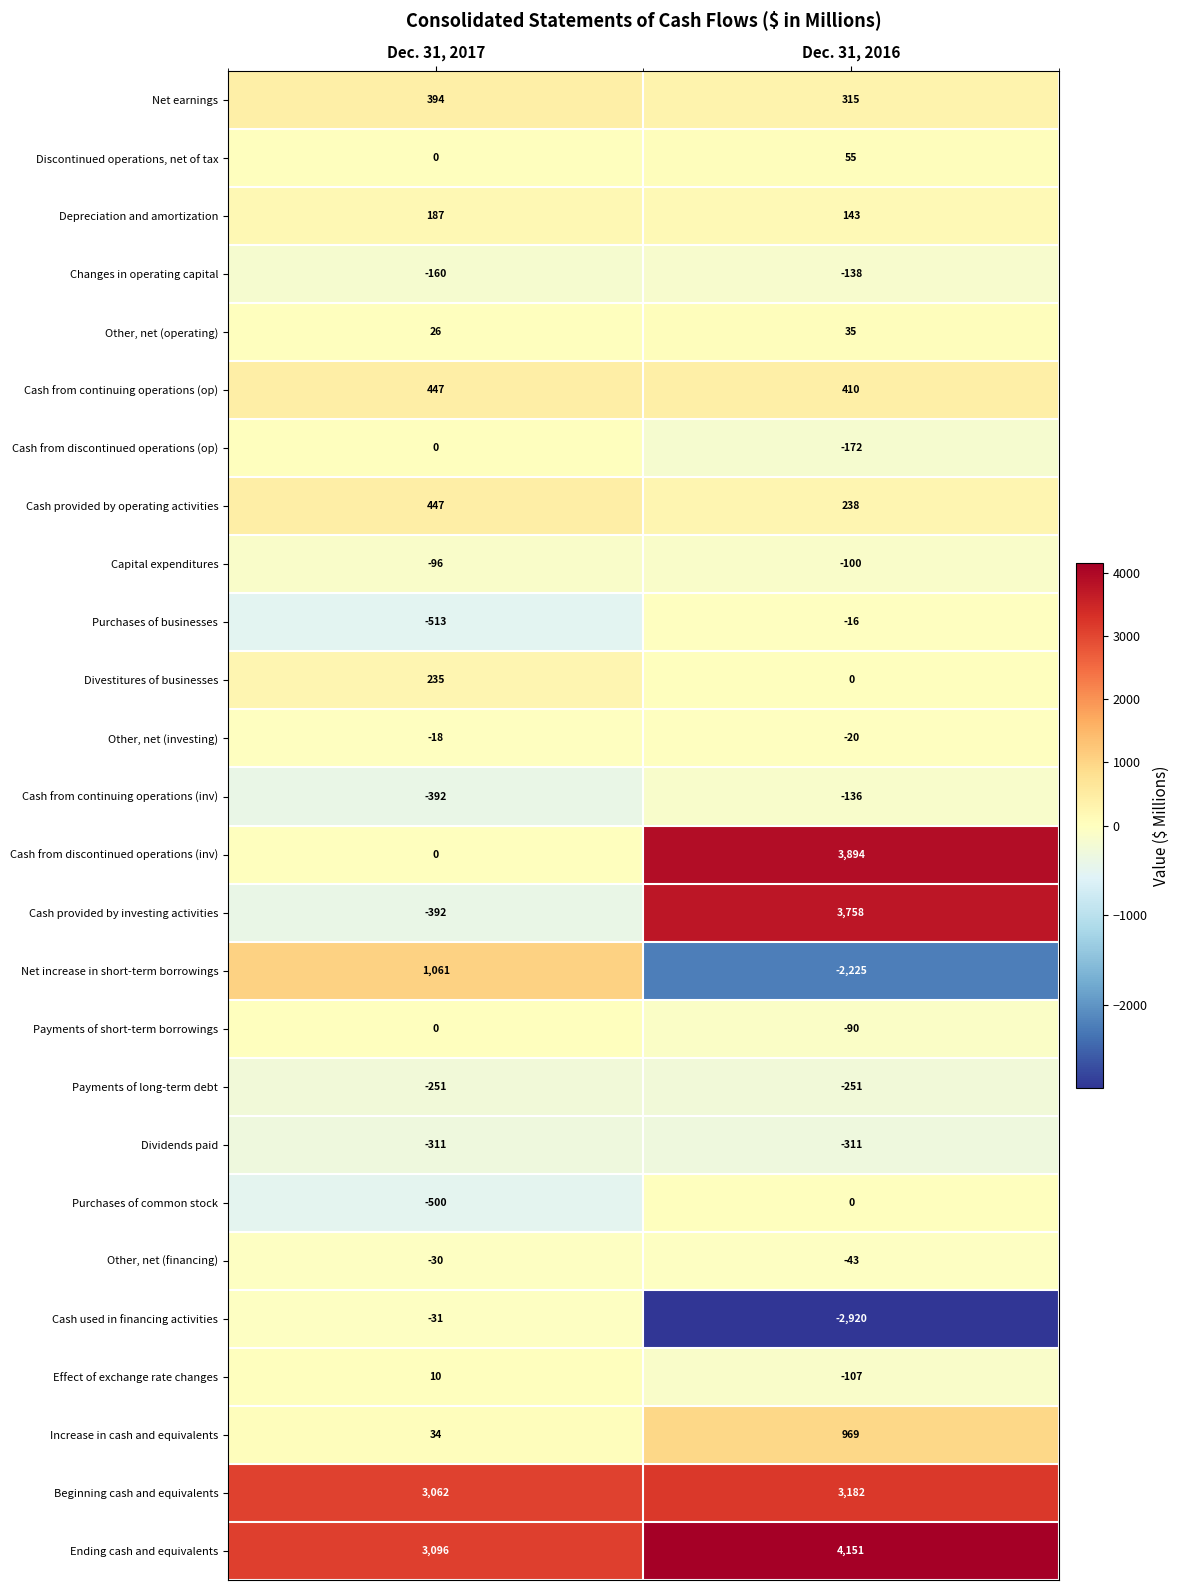

The Other, net (operating) series shows 35 at Dec. 31, 2016. True or false?

True